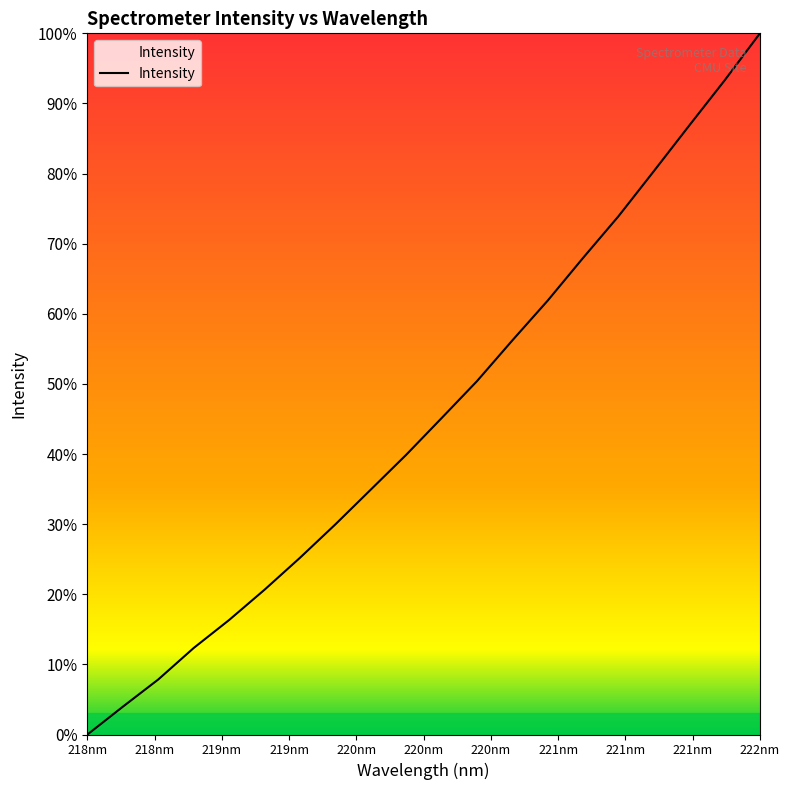

Reading left to right, extract all data points from this chart.

2233.5	2281.9	2329.2	2383.9	2432.6	2485.2	2540.6	2598.7	2659.1	2719.6	2783.4	2847.7	2918.5	2987.8	3062.0	3134.3	3212.7	3292.0	3370.4	3452.3